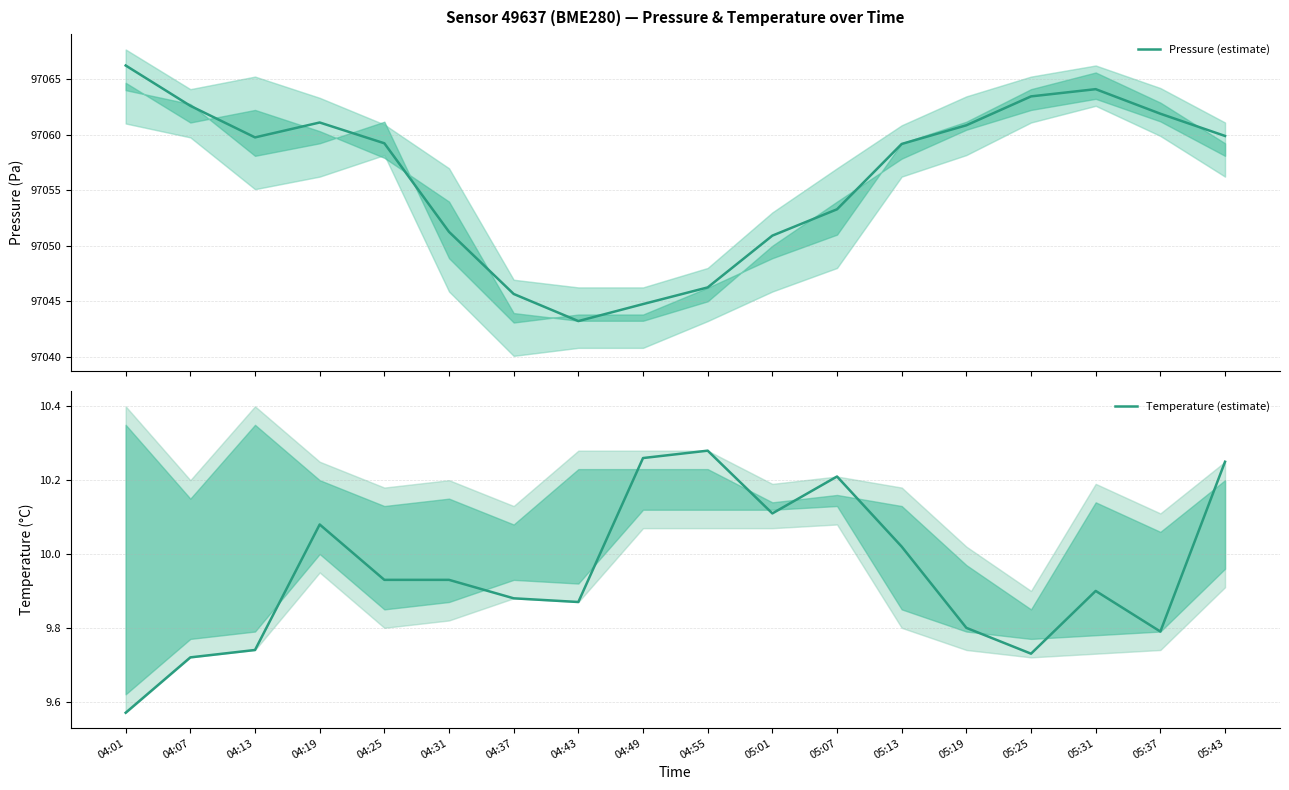

Which series changed the most between 04:19 and 05:07?

Pressure (estimate)